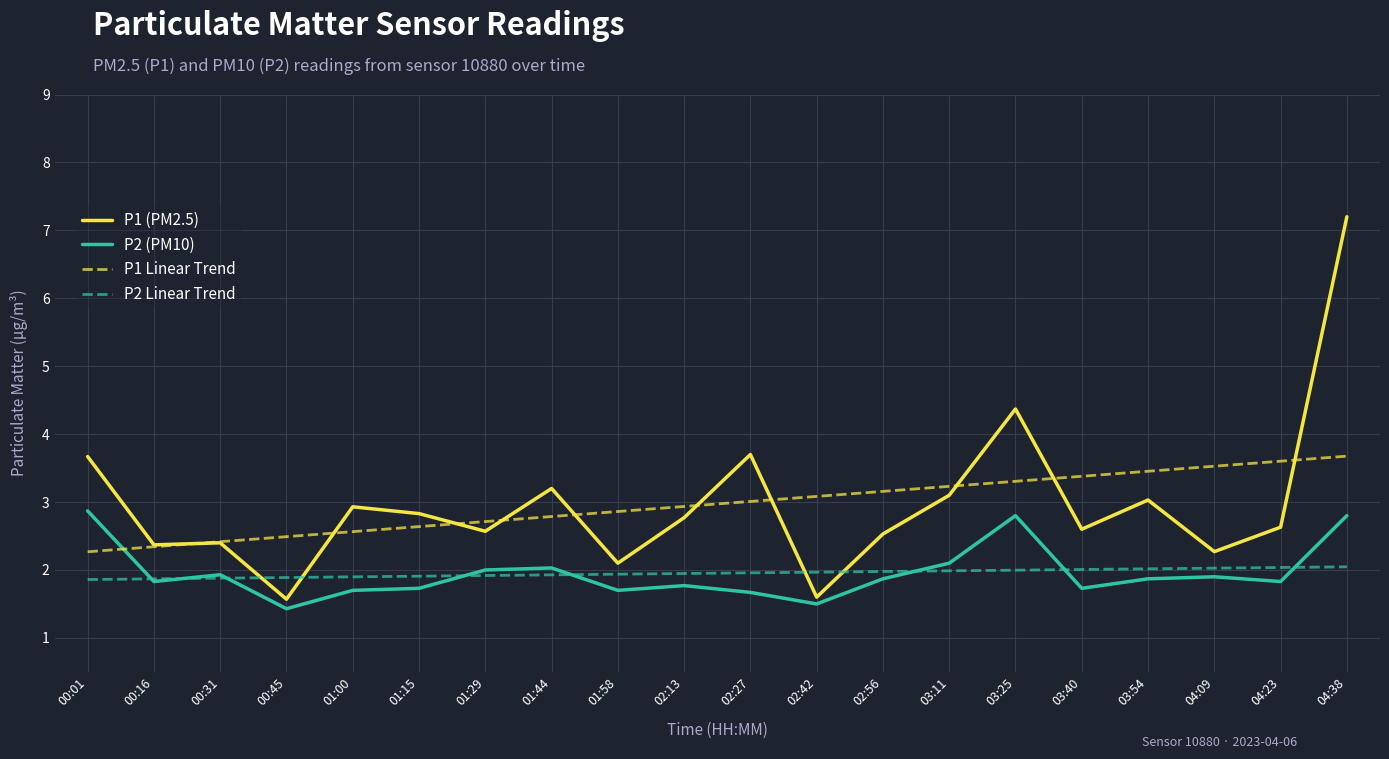

Where do P1 (PM2.5) and P2 Linear Trend first cross each other?

00:31 and 00:45